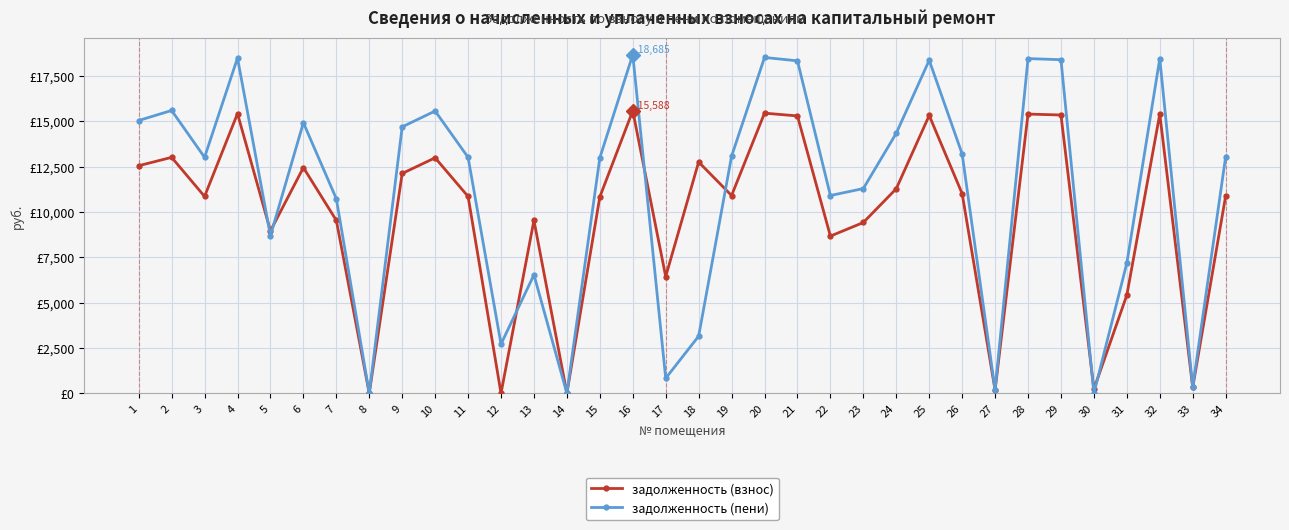

Does the chart have visible grid lines?

Yes